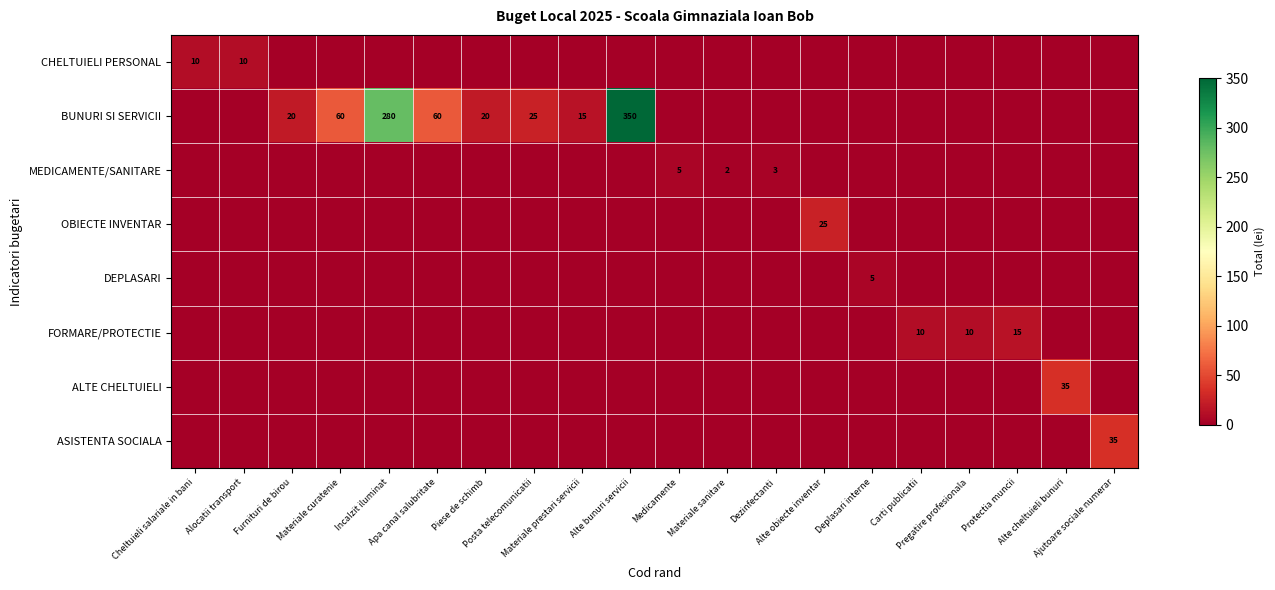

How many series are shown in this chart?

8